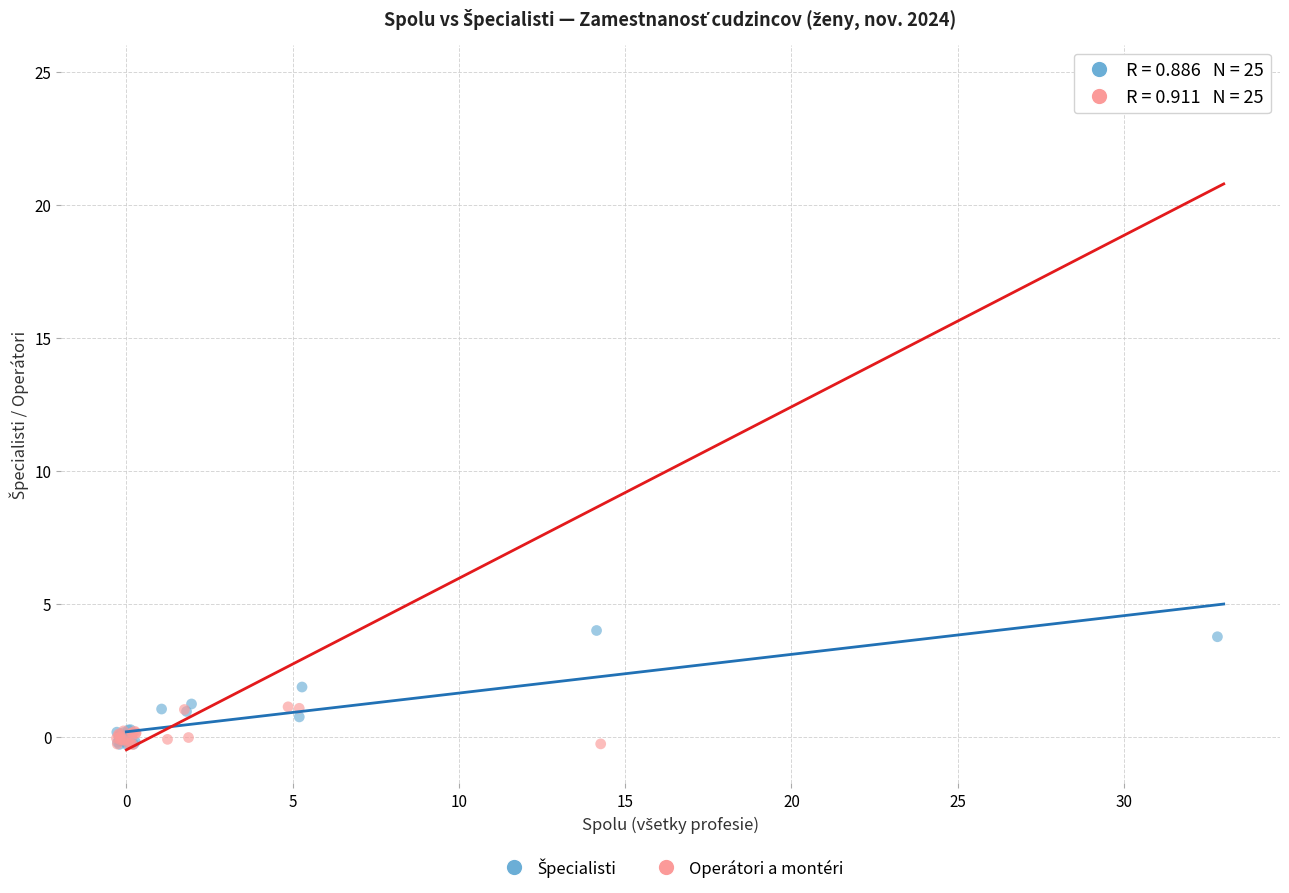

Which series contains the highest Y value?

Operátori a montéri